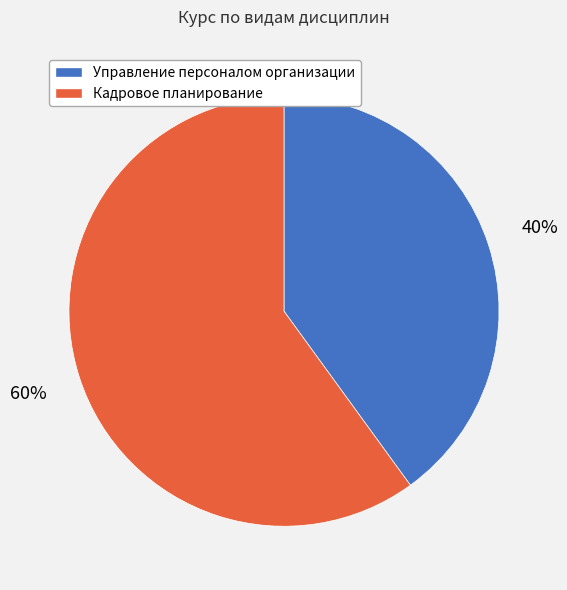

The Кадровое планирование slice represents 60% of the pie. True or false?

True